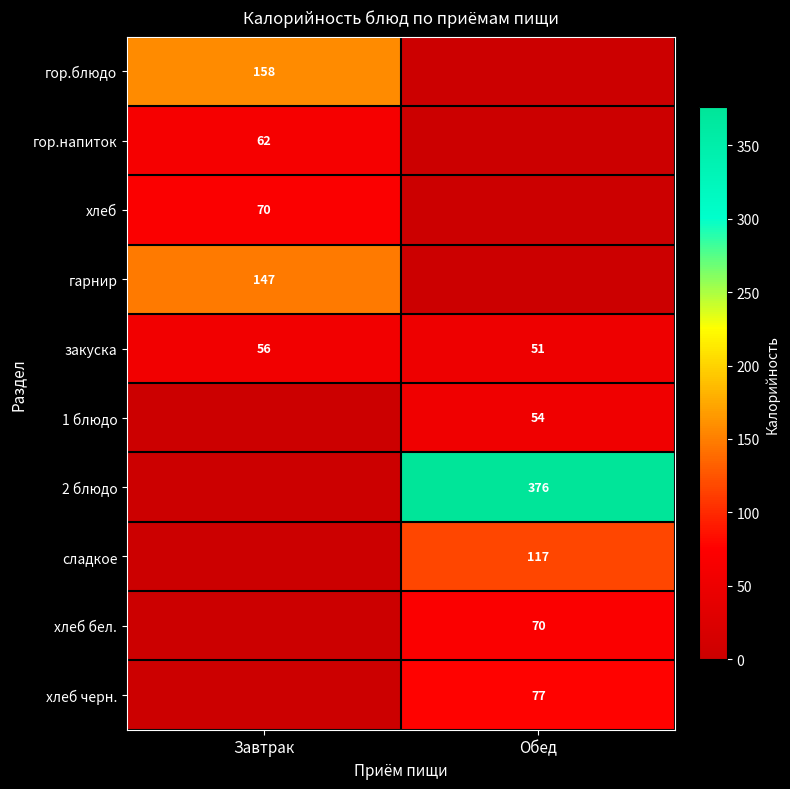

True or false: 1 блюдо has a value of 54 at Обед.

True